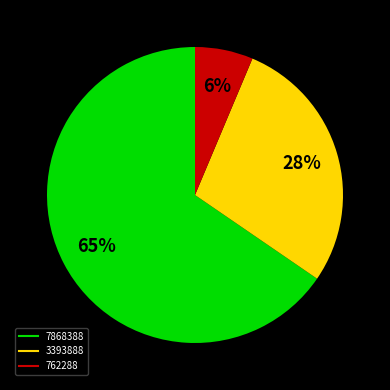

True or false: 7868388 accounts for 65% of the total.

True